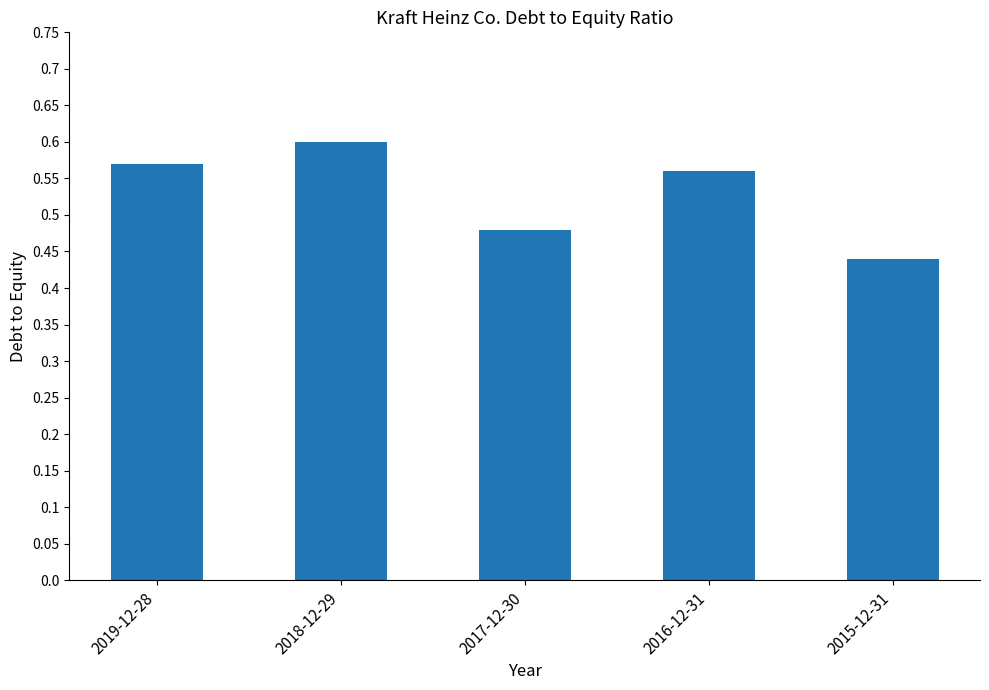

Which label corresponds to the largest value in the chart?

2018-12-29